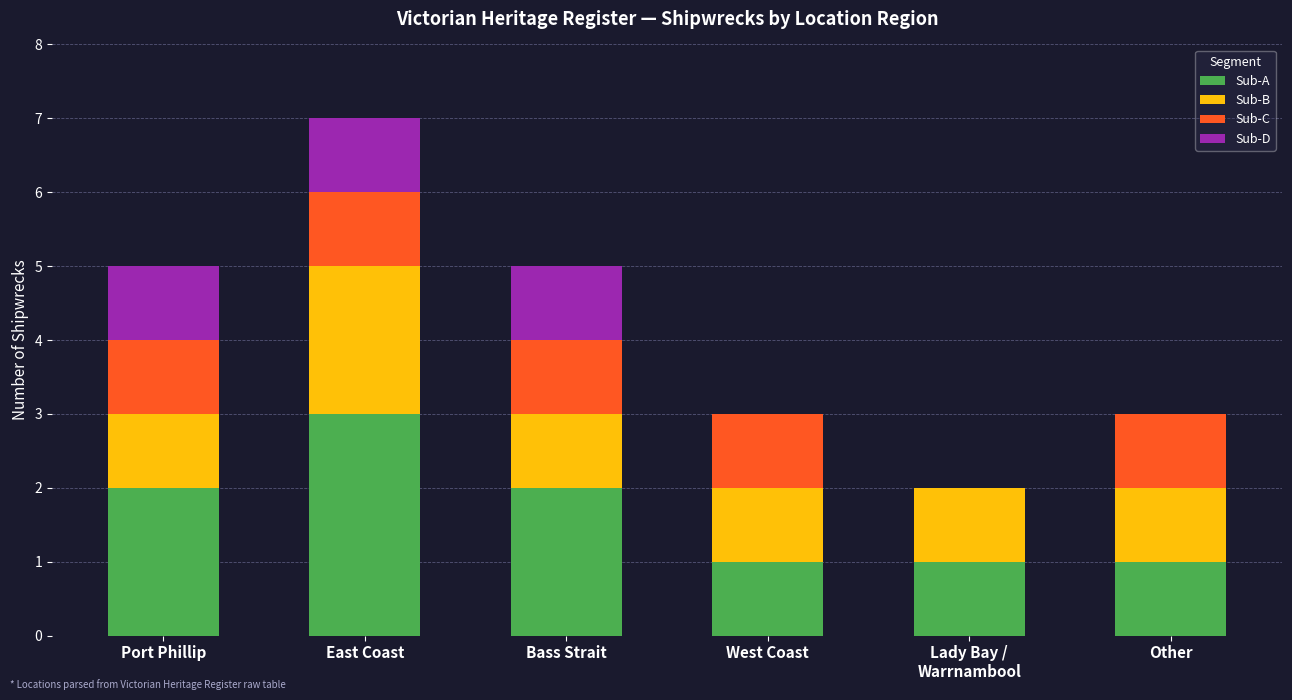

True or false: Sub-A has a value of 5 at East Coast.

False